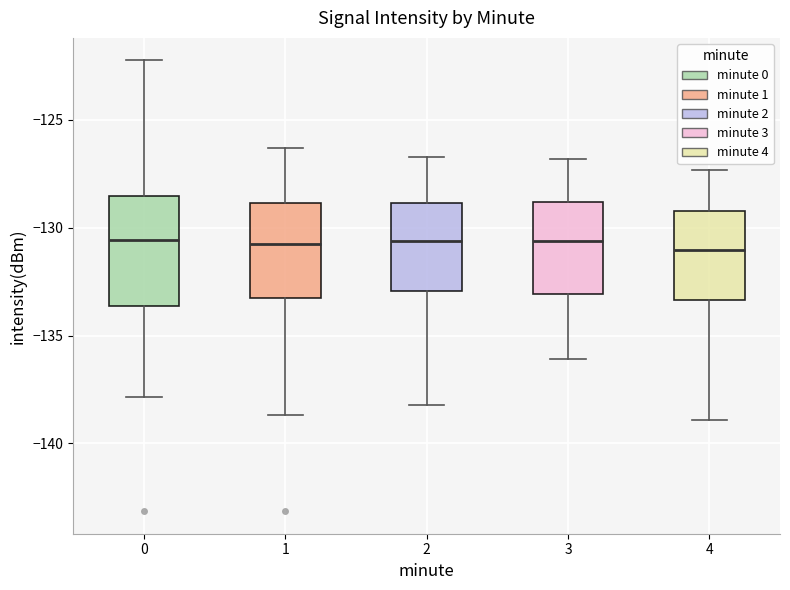

Reading left to right, transcribe this box plot: for each box, give where its median line is, the range the box spans, and where its two whiskers end, as read against the y-axis. The values are not printed on the chart, so give them approximately, as read against the axis.

0: median -130.5, box -133.5 to -128.5, whiskers -138.0 to -122.0
1: median -131.0, box -133.0 to -129.0, whiskers -138.5 to -126.5
2: median -130.5, box -133.0 to -129.0, whiskers -138.0 to -126.5
3: median -130.5, box -133.0 to -129.0, whiskers -136.0 to -127.0
4: median -131.0, box -133.5 to -129.0, whiskers -139.0 to -127.5